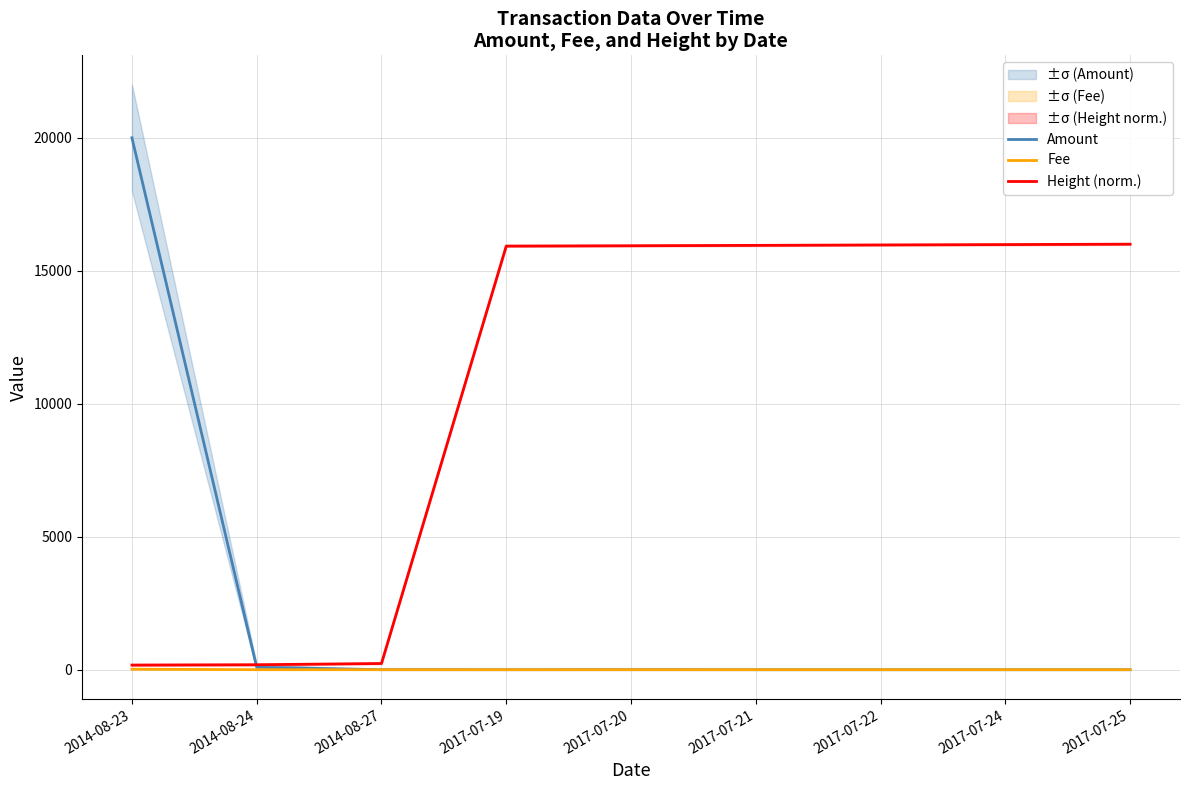

At how many categories does at least one series exceed 1613?

7